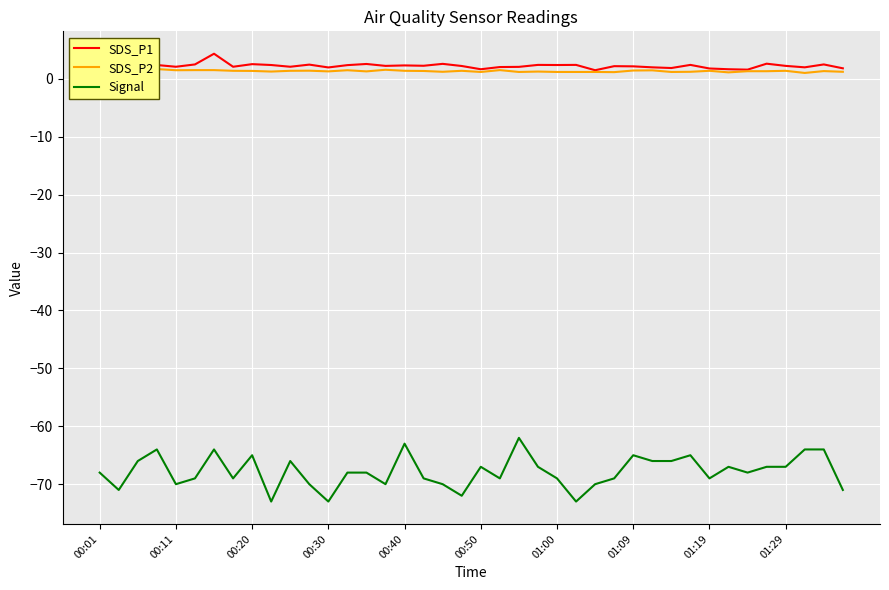

What is the highest value of the Signal series?

-62.0